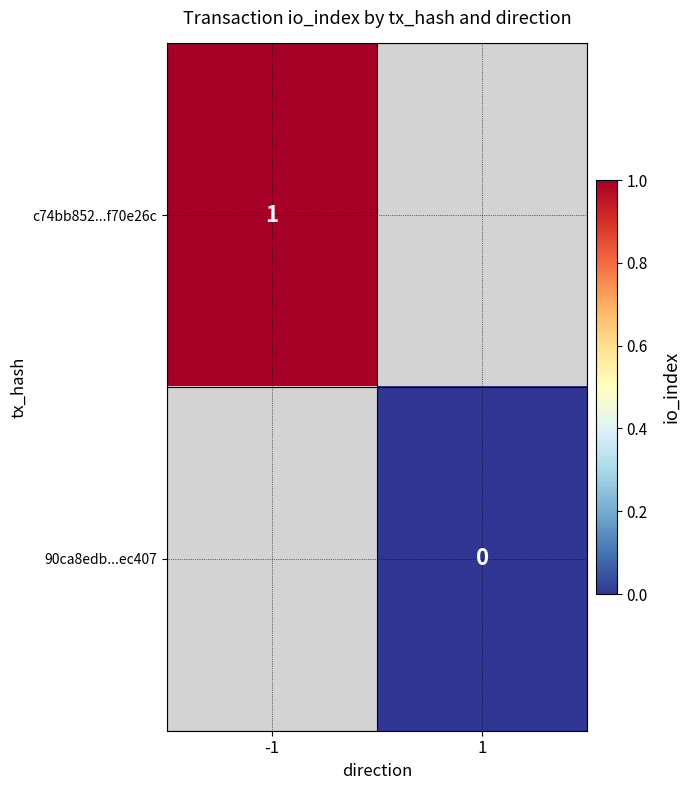

Count the number of categories in the chart.

2